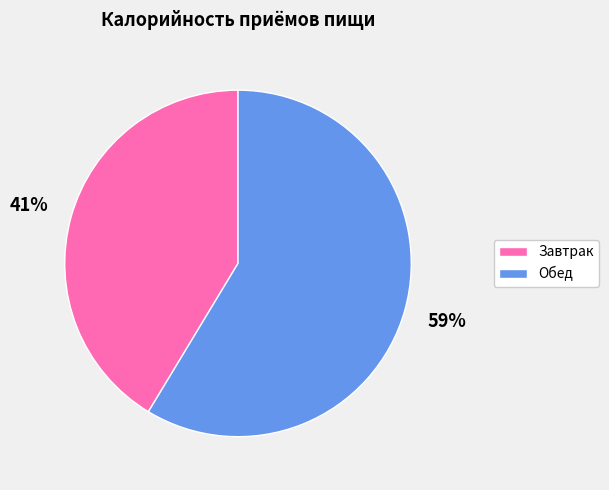

Between Завтрак and Обед, which is larger?

Обед